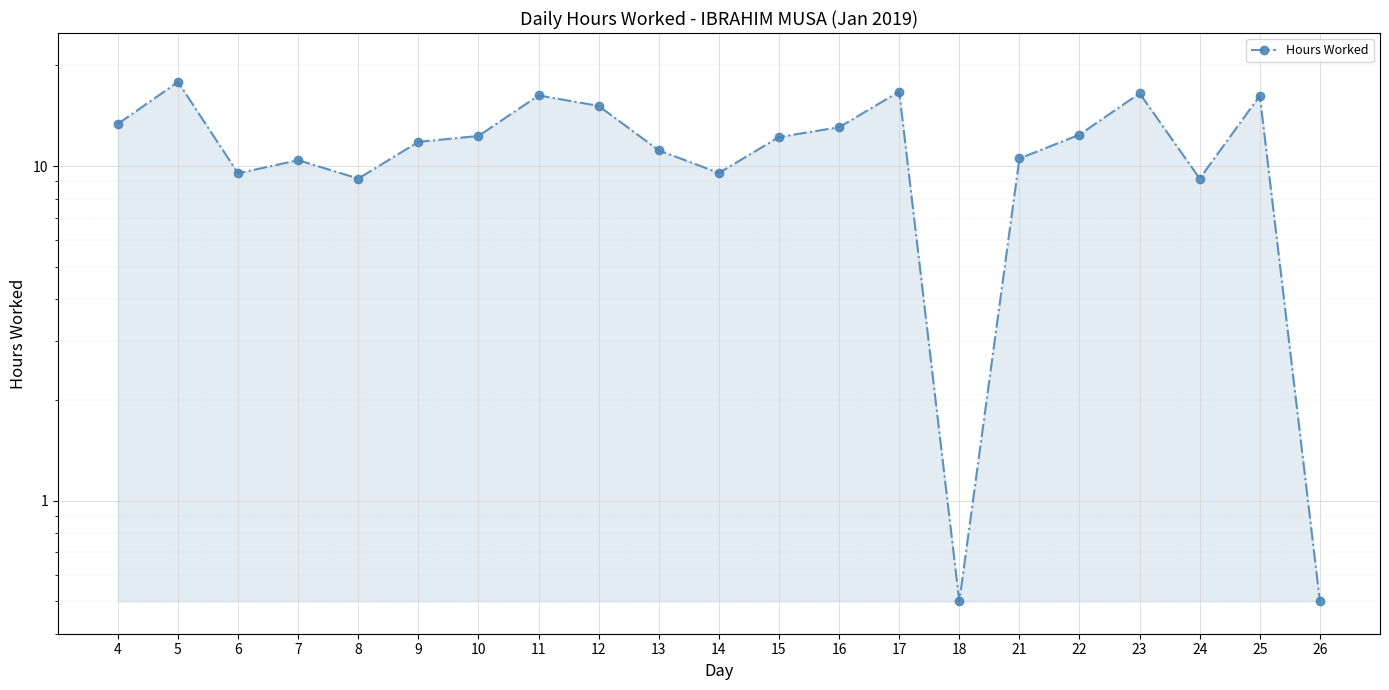

What is the change in value from 11 to 12?

-1.1